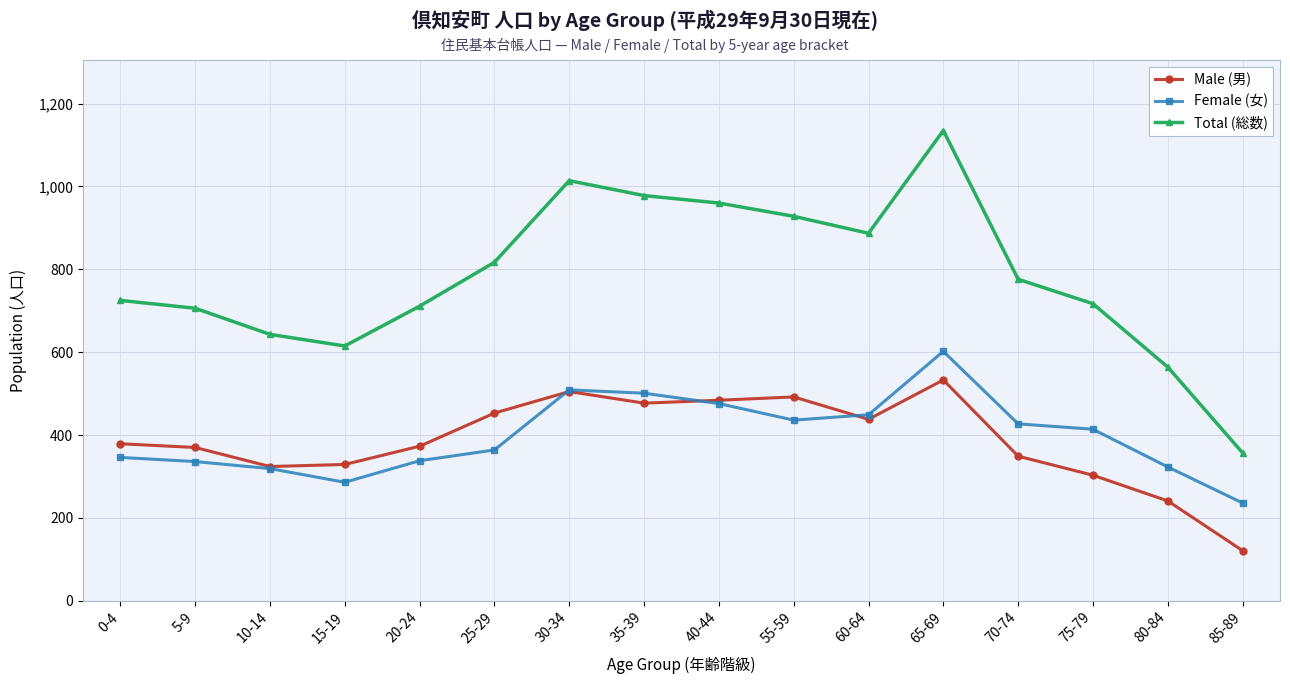

True or false: Total (総数) and Female (女) cross at least once.

False